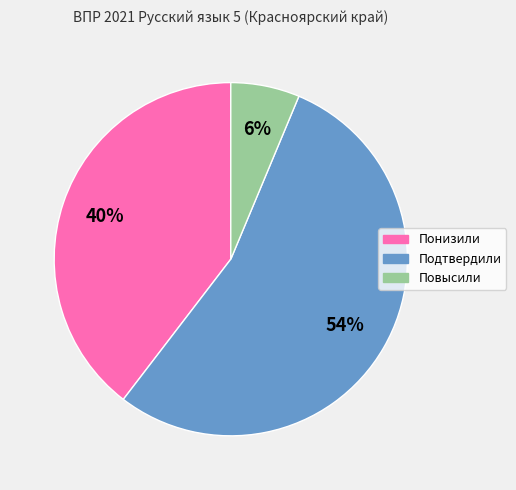

What is the largest slice in the pie chart?

Подтвердили